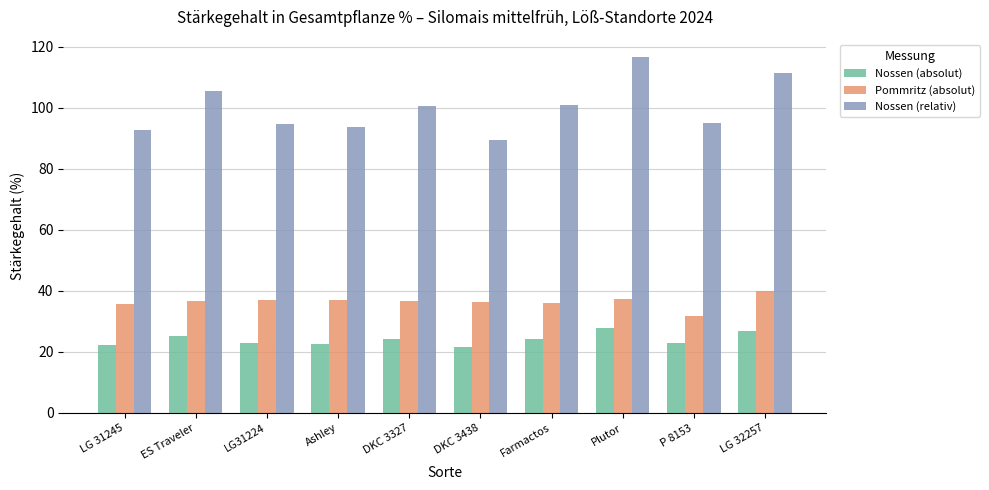

What is the sum of the Nossen (absolut) values at DKC 3327 and LG 31245?

46.4